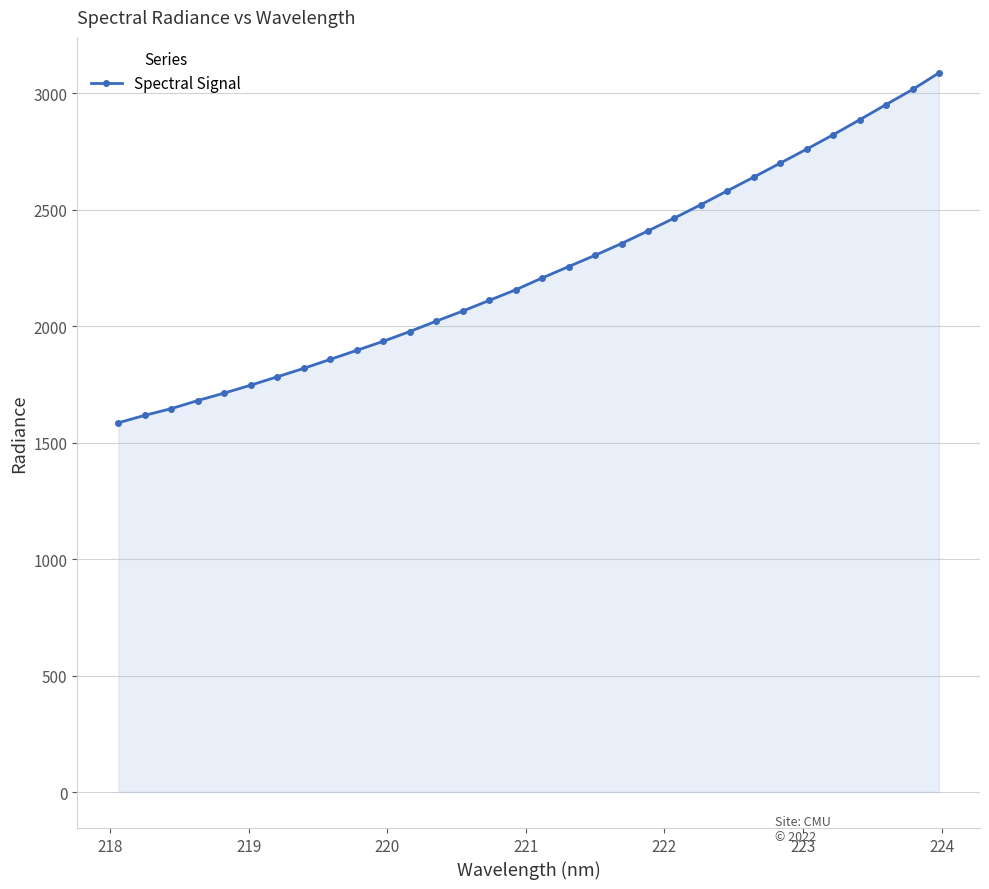

Reading left to right, extract all data points from this chart.

1585.0	1617.2	1645.9	1680.5	1712.7	1746.6	1782.5	1818.7	1857.3	1896.0	1934.8	1976.8	2021.4	2064.5	2110.4	2155.8	2206.7	2255.5	2304.0	2354.5	2408.7	2464.1	2521.3	2580.9	2639.7	2699.7	2759.8	2821.3	2885.5	2951.0	3015.6	3087.0